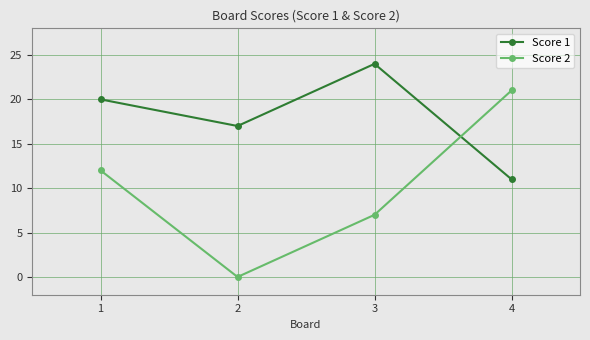

True or false: Score 2 has more than 0 points higher than both neighbors.

False